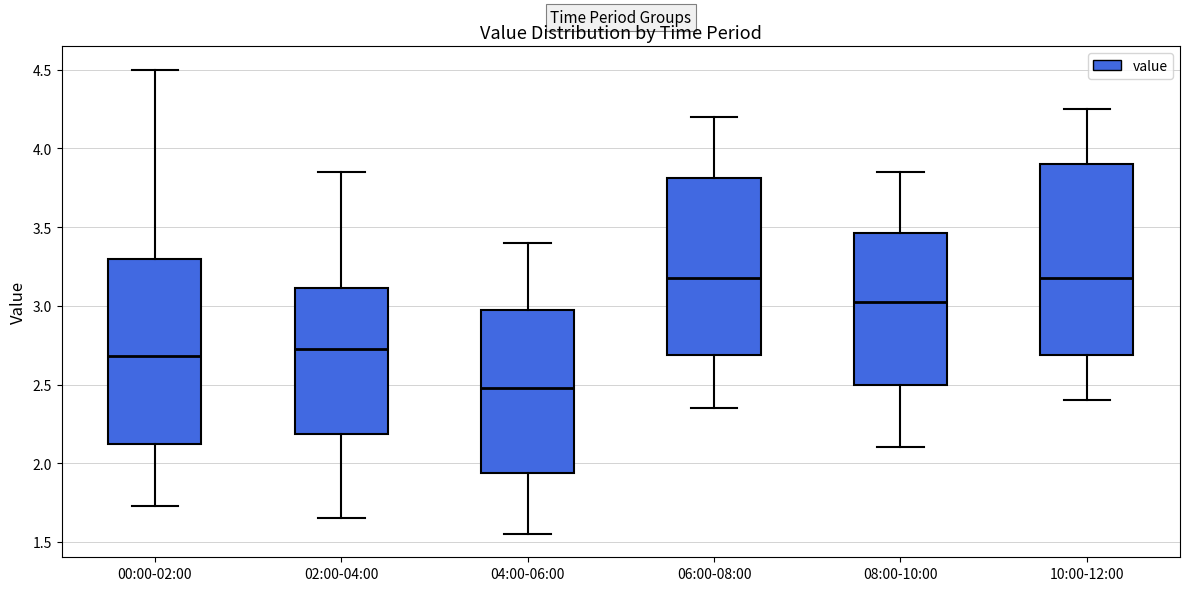

Reading left to right, transcribe this box plot: for each box, give where its median line is, the range the box spans, and where its two whiskers end, as read against the y-axis. The values are not printed on the chart, so give them approximately, as read against the axis.

00:00-02:00: median 2.70, box 2.10 to 3.30, whiskers 1.75 to 4.50
02:00-04:00: median 2.75, box 2.20 to 3.10, whiskers 1.65 to 3.85
04:00-06:00: median 2.50, box 1.95 to 3.00, whiskers 1.55 to 3.40
06:00-08:00: median 3.20, box 2.70 to 3.80, whiskers 2.35 to 4.20
08:00-10:00: median 3.05, box 2.50 to 3.45, whiskers 2.10 to 3.85
10:00-12:00: median 3.20, box 2.70 to 3.90, whiskers 2.40 to 4.25